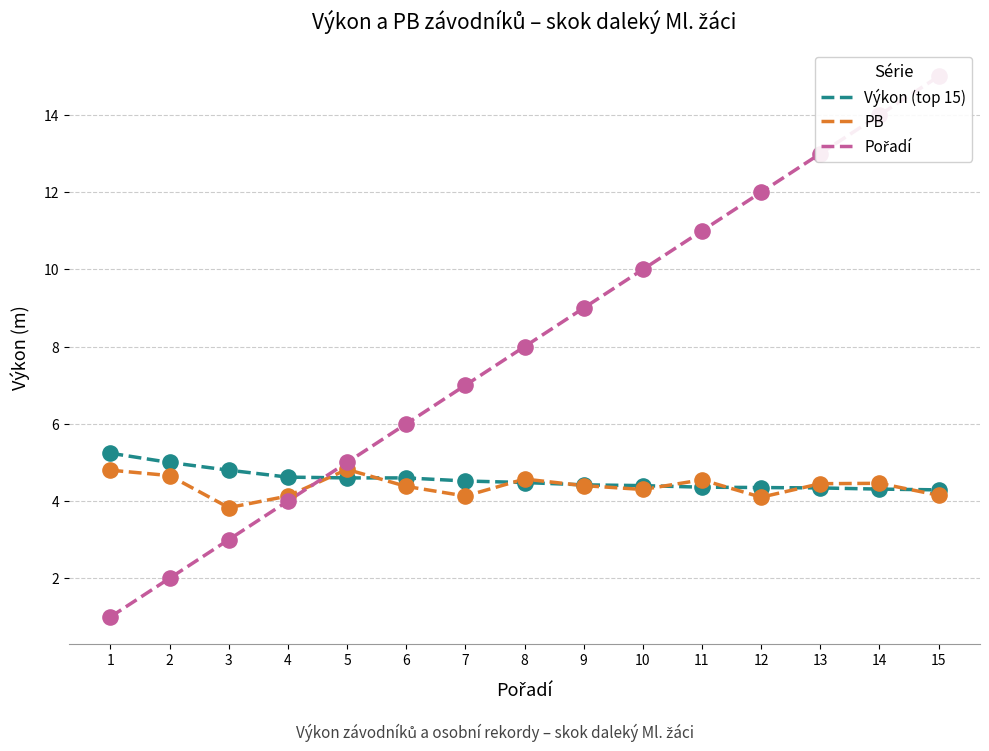

What are all the series names shown in the legend?

Výkon (top 15), PB, Pořadí